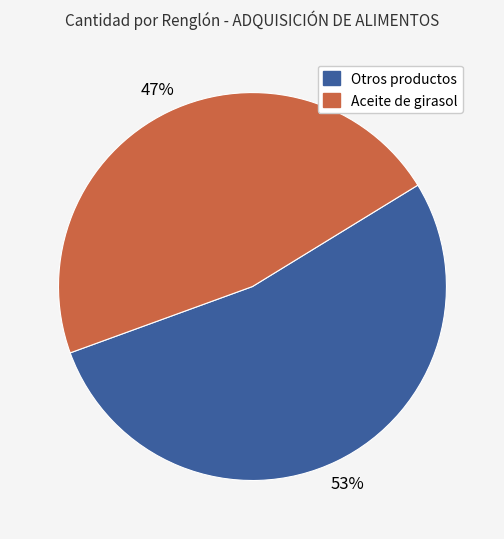

To the nearest percent, what is the difference between the largest and smallest slice percentages?

6%